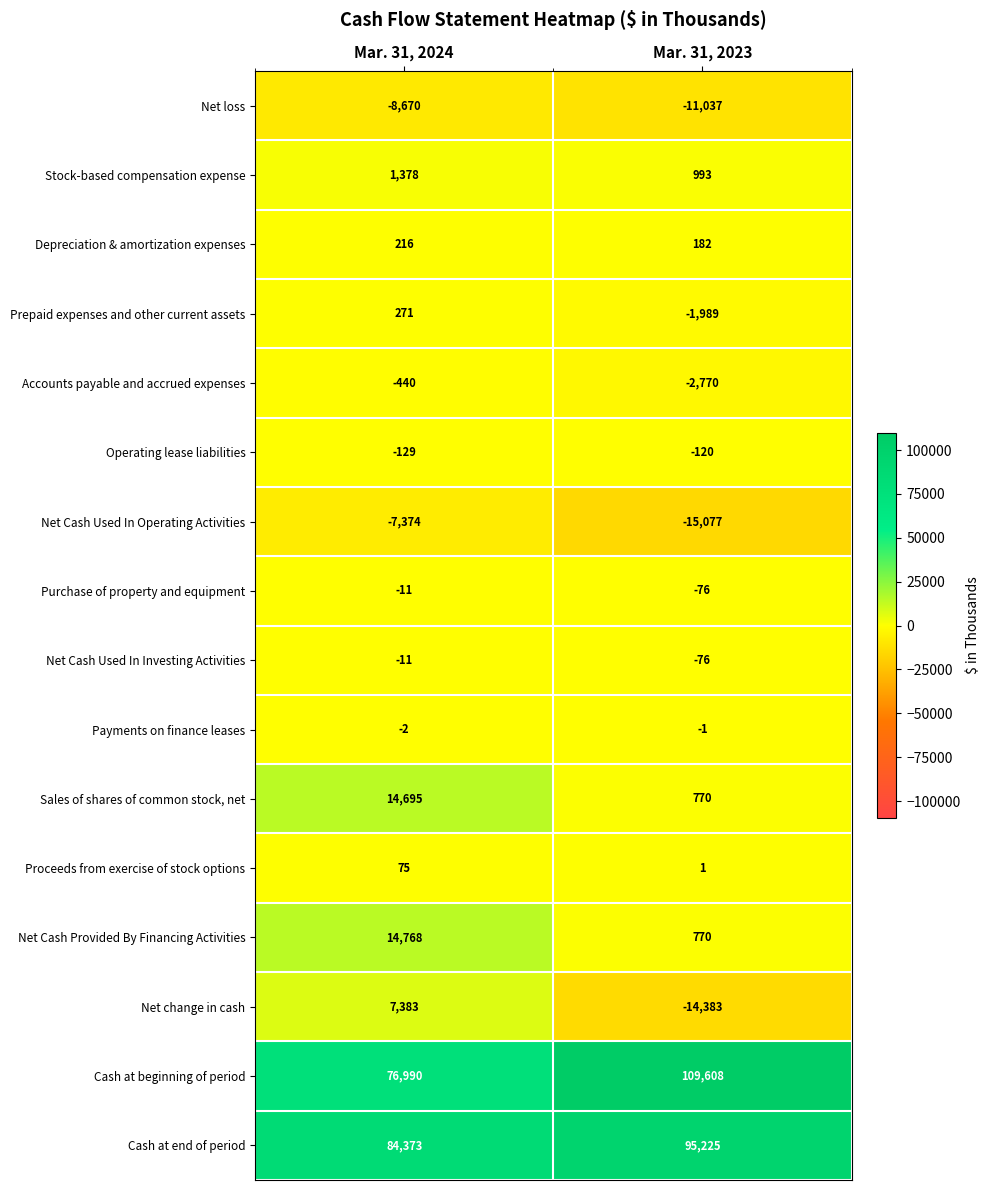

At which label does Accounts payable and accrued expenses reach its minimum?

Mar. 31, 2023